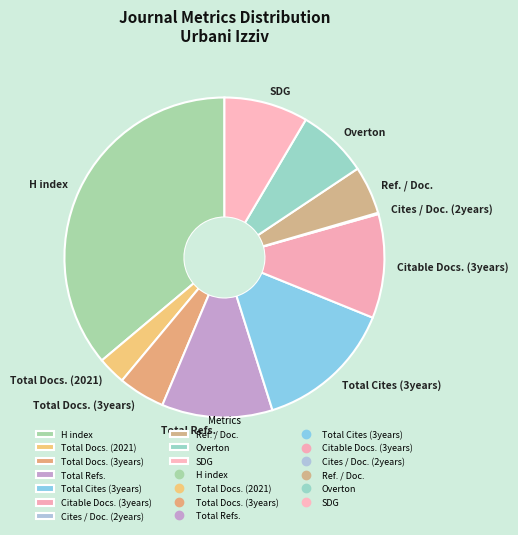

Do Total Docs. (2021) and SDG together represent more than half of the pie?

No